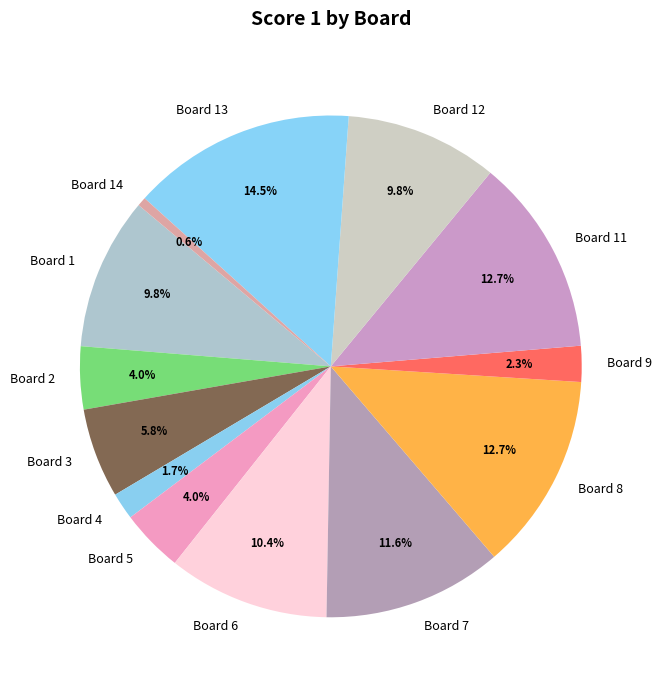

What percentage is NOT represented by Board 2?

96.0%